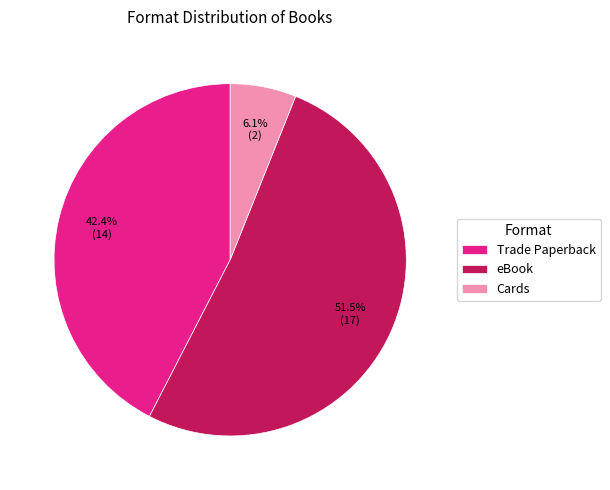

Rank the categories by value from lowest to highest.

Cards, Trade Paperback, eBook